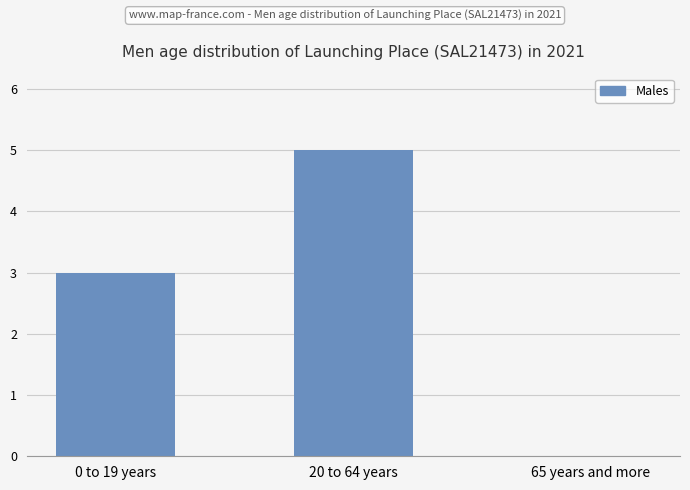

Between 0 to 19 years and 20 to 64 years, which is larger?

20 to 64 years